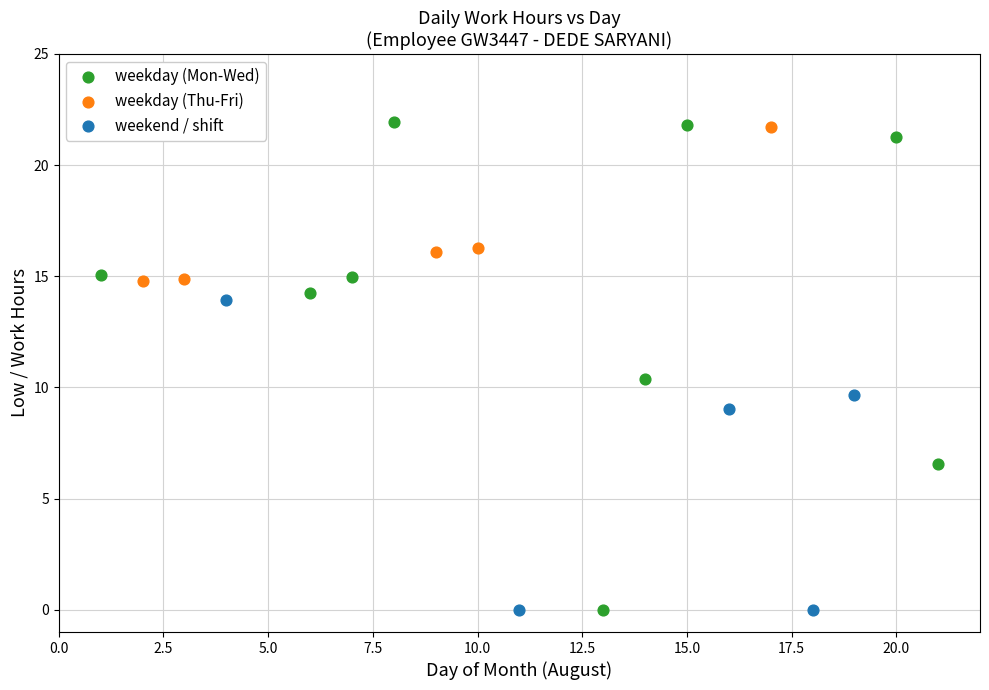

Which series has the largest Y range (max minus min)?

weekday (Mon-Wed)